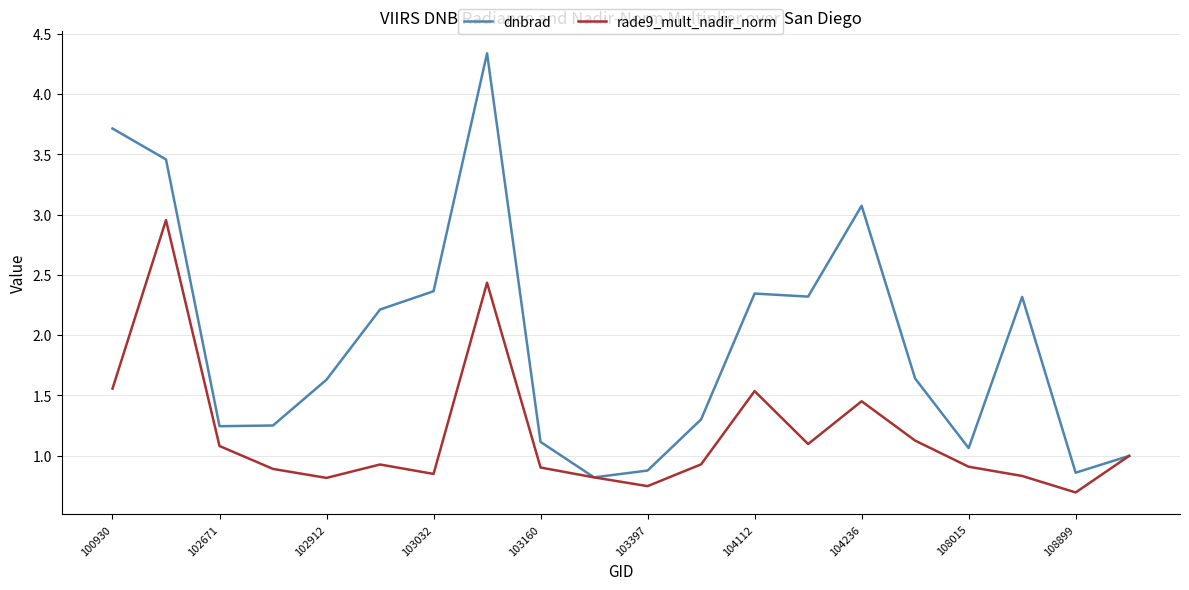

List the series in order of their peak value, highest first.

dnbrad, rade9_mult_nadir_norm